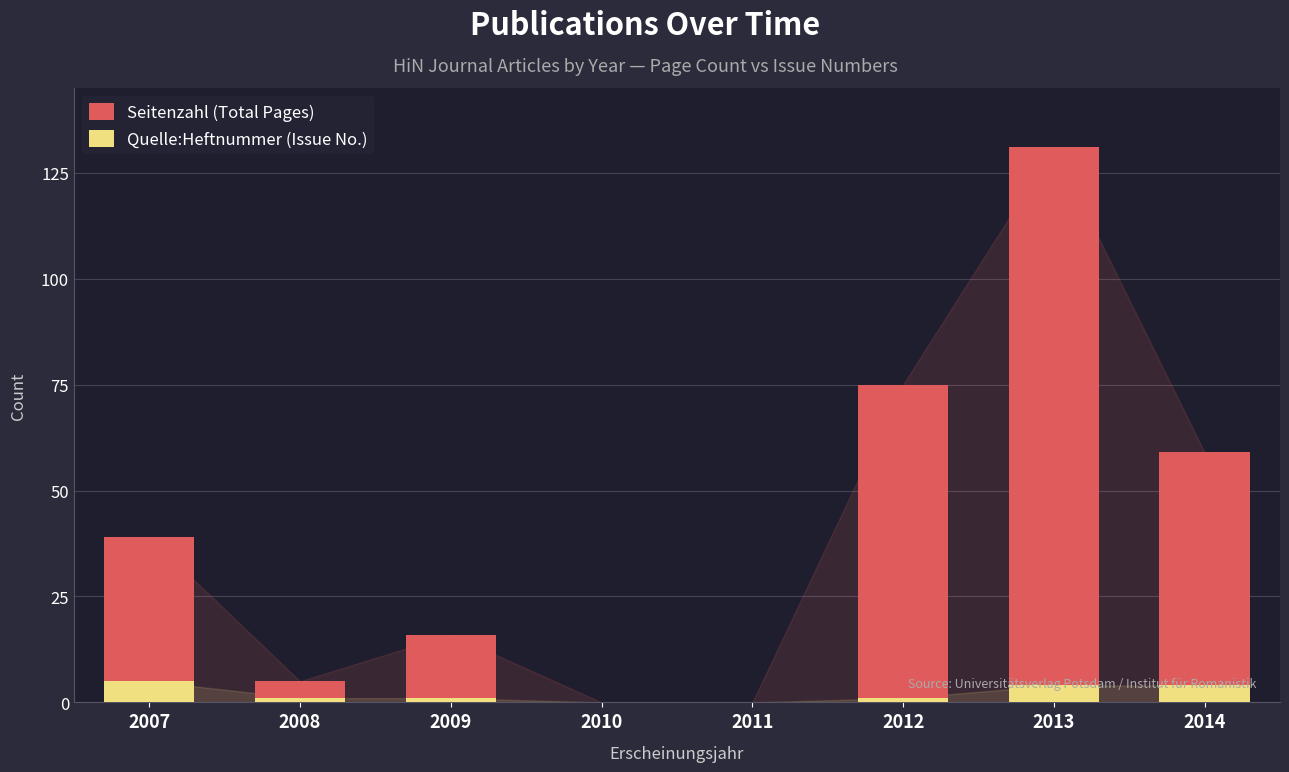

How many values in Quelle:Heftnummer (Issue No.) are above zero?

6